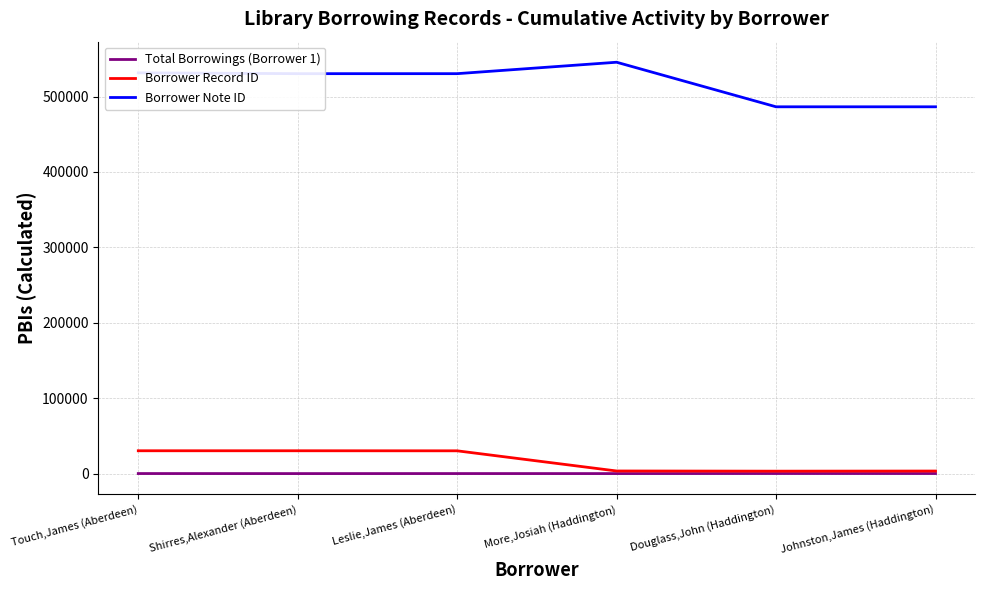

Which series has the largest range (max minus min)?

Borrower Note ID